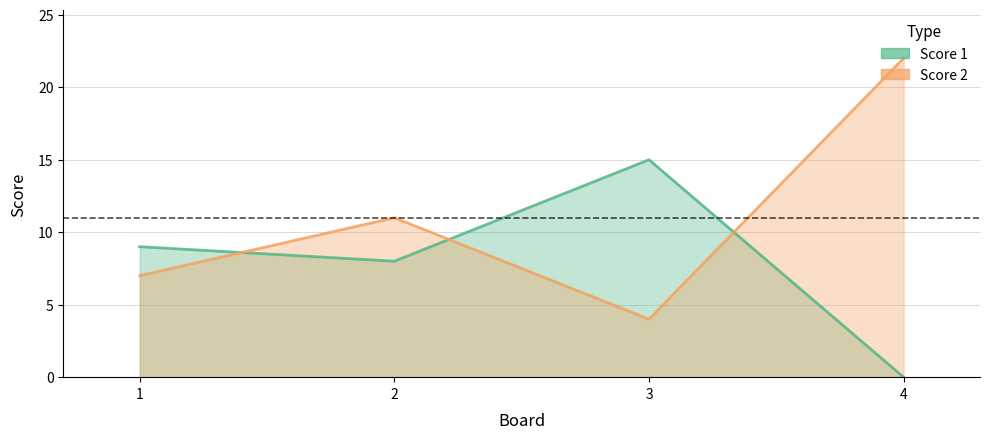

What is the value of the Score 2 point at the 4th from the left?

22